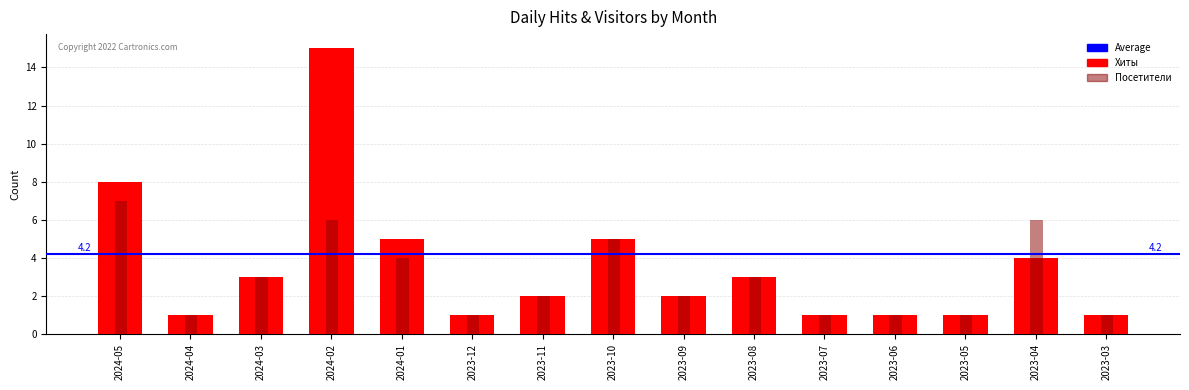

What is the sum of the Хиты values at 2023-12 and 2023-04?

5